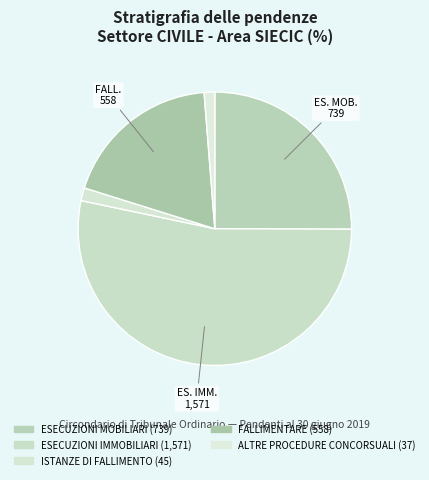

Which slice is the smallest?

ALTRE PROCEDURE CONCORSUALI